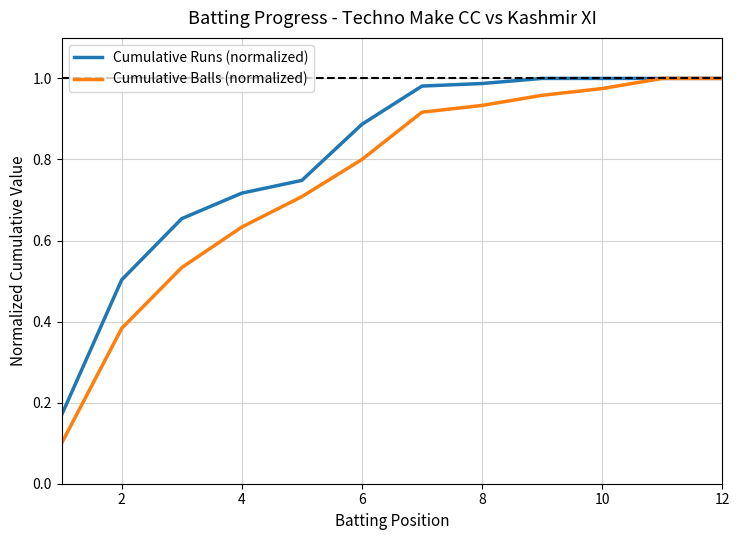

What is the sum of all Cumulative Balls (normalized) values?

8.9